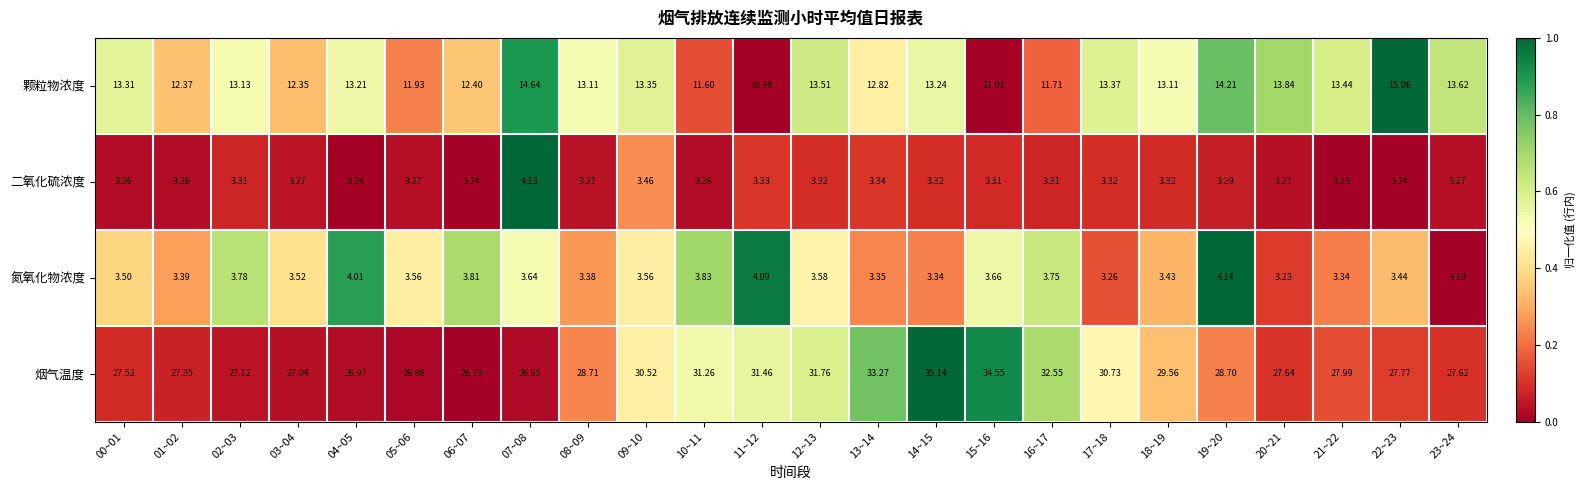

Which series has the largest total across all categories?

烟气温度